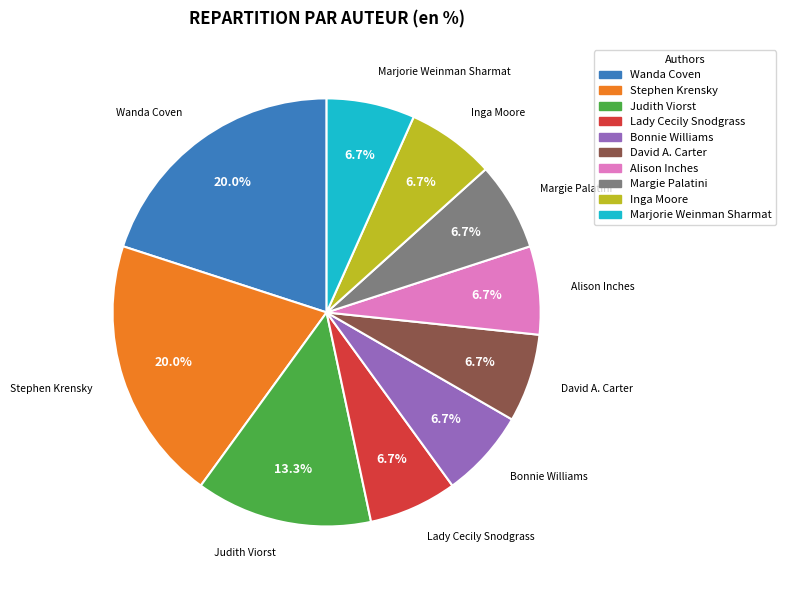

Is there a majority slice in this chart?

No